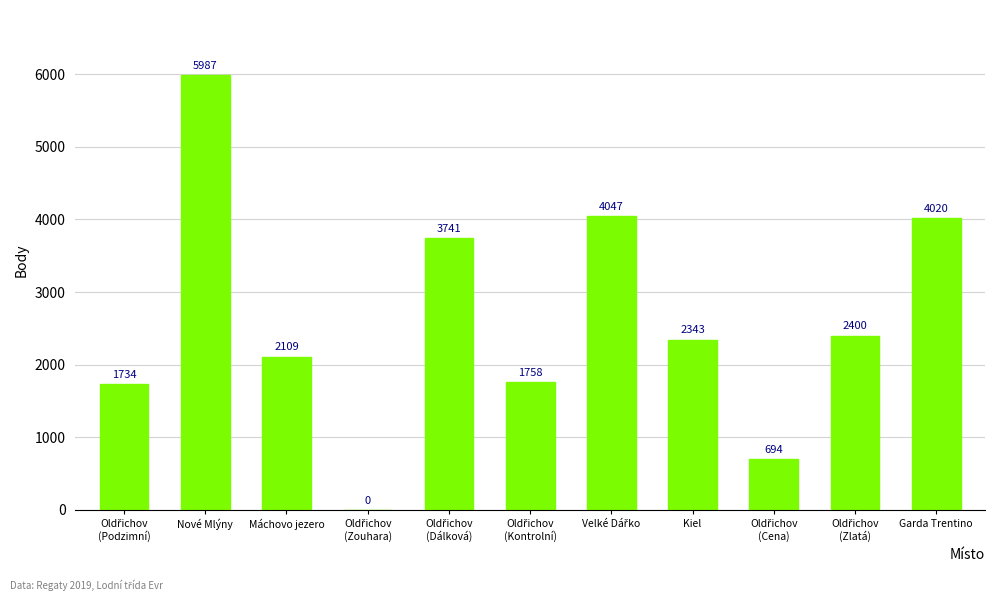

Is it true that the value at Garda Trentino is 4020?

True